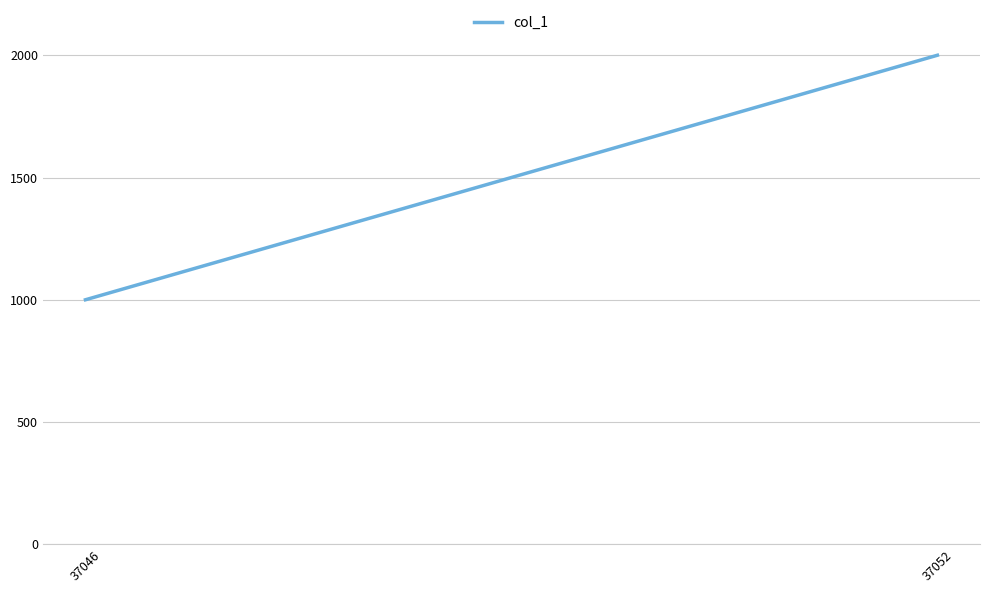

What is the difference between the maximum and minimum values?

1000